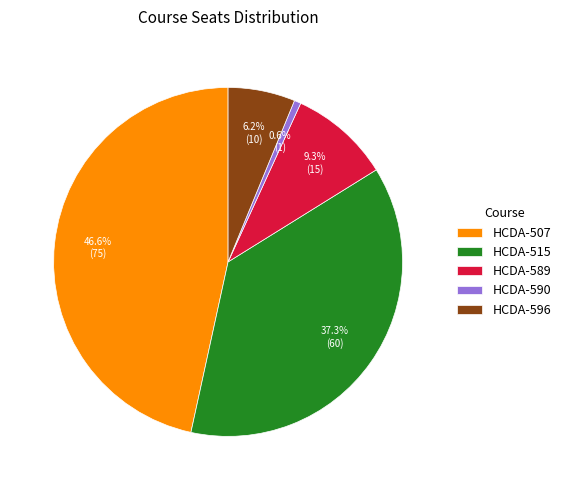

How many slices are in this pie chart?

5